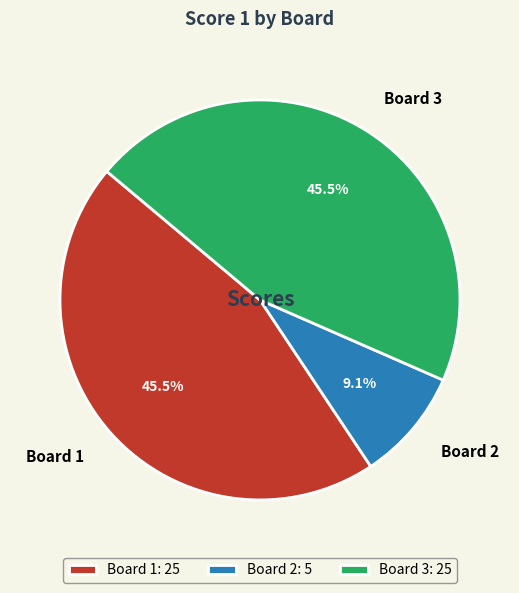

To the nearest percent, what portion does Board 2 represent?

9%